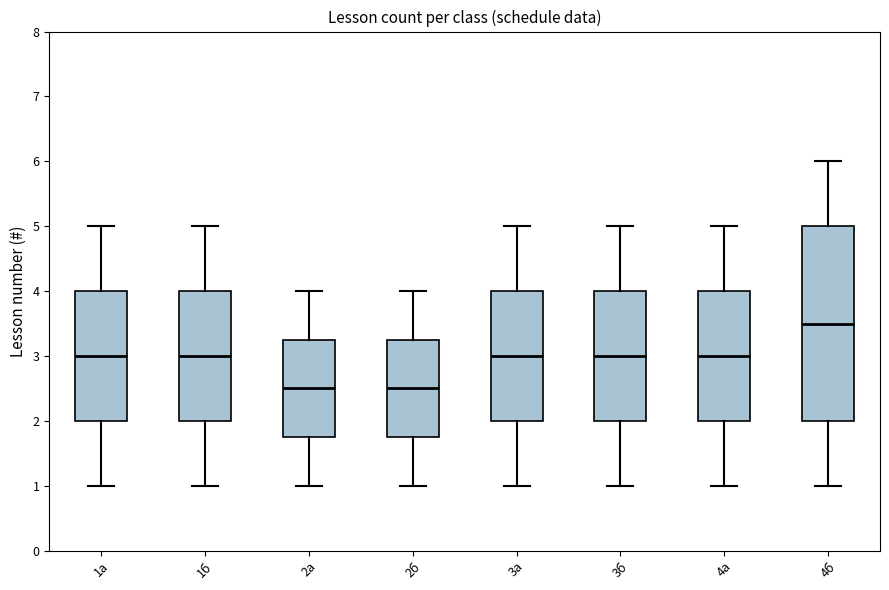

Where does the lower whisker of the box for 4а end on the y-axis? The values are not printed on the chart, so give them approximately, as read against the axis.

1.0